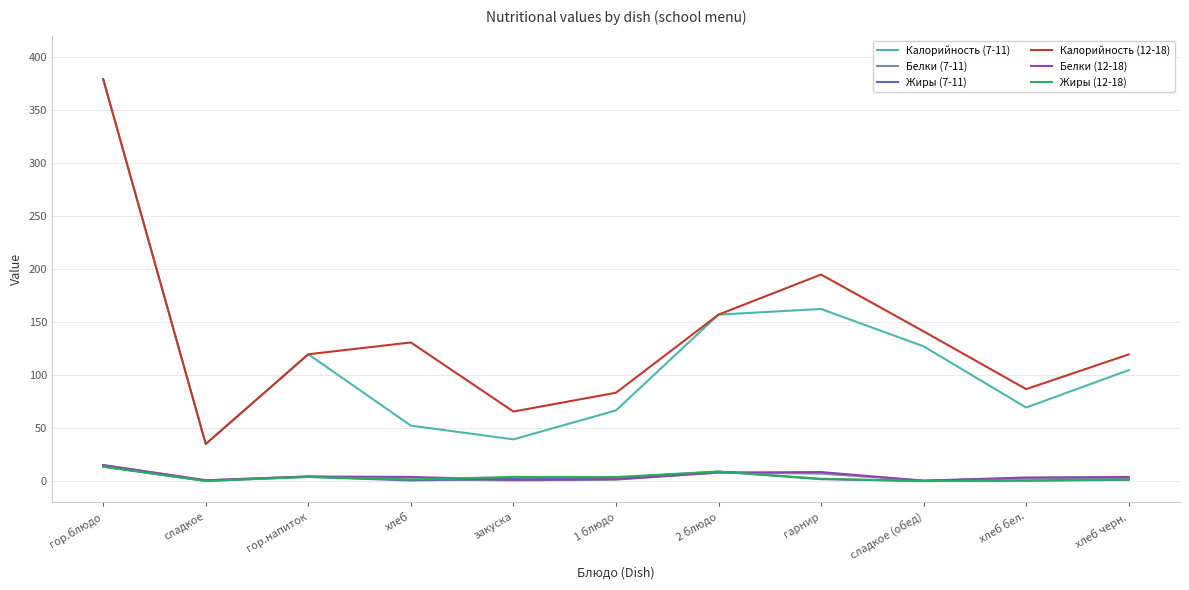

What is the smallest value displayed?

0.1